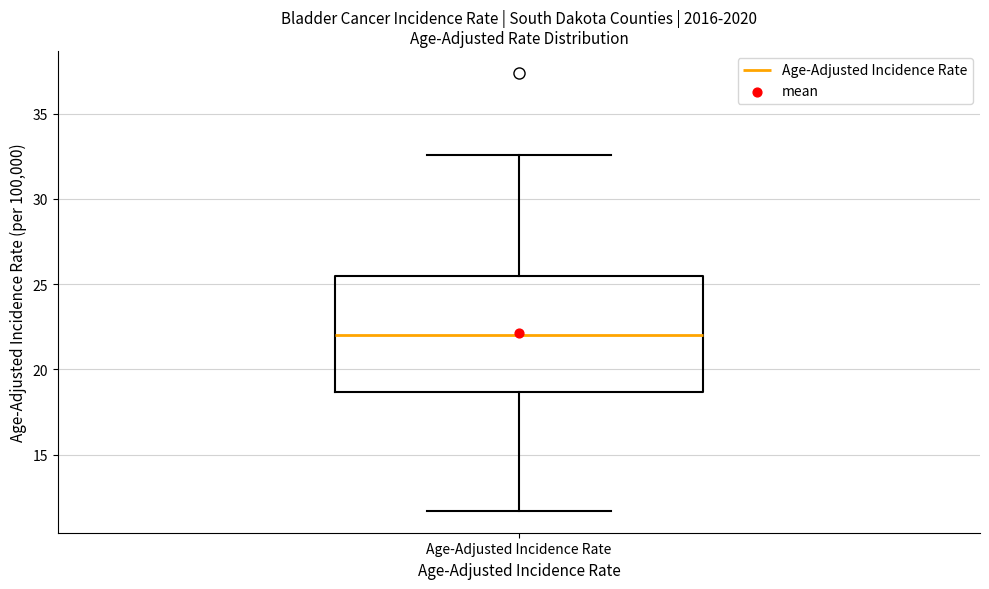

Read this box plot against the y-axis: the position of the median line, the range covered by the box, and the ends of both whiskers. The values are not printed on the chart, so give them approximately, as read against the axis.

median 22.0, box 18.5 to 25.5, whiskers 11.5 to 32.5